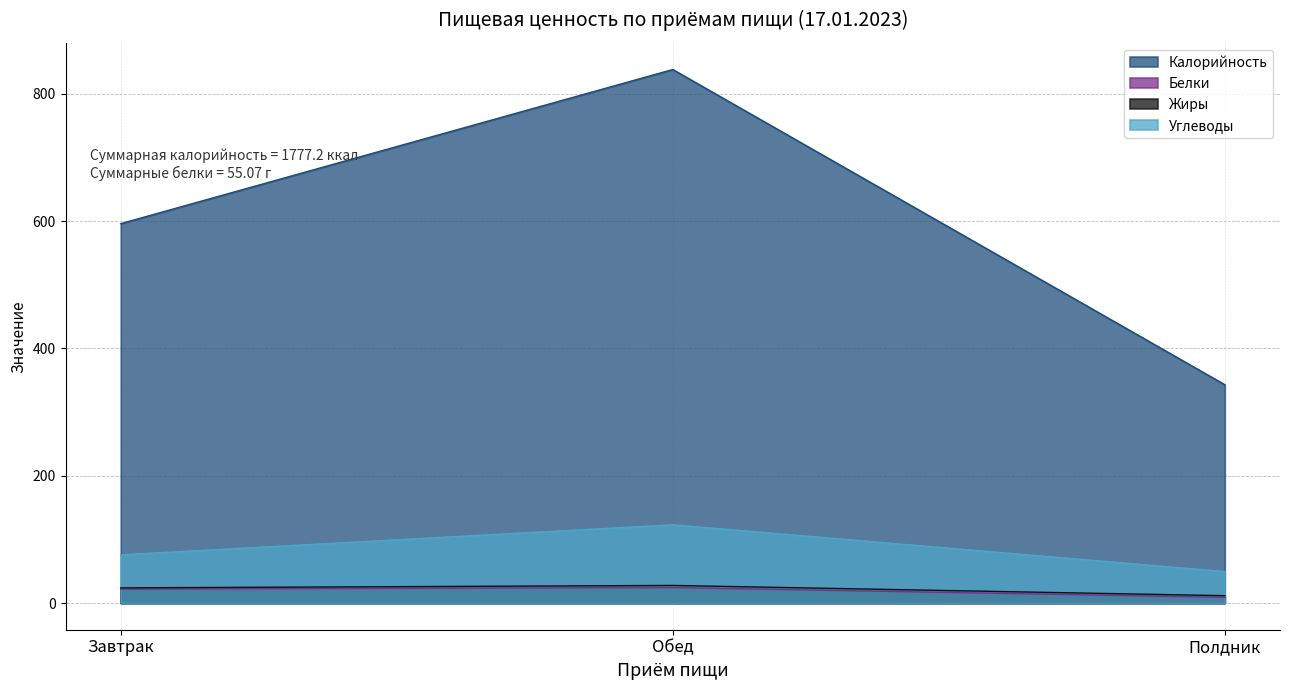

What is the spread (max minus min) of values at Завтрак?

574.2